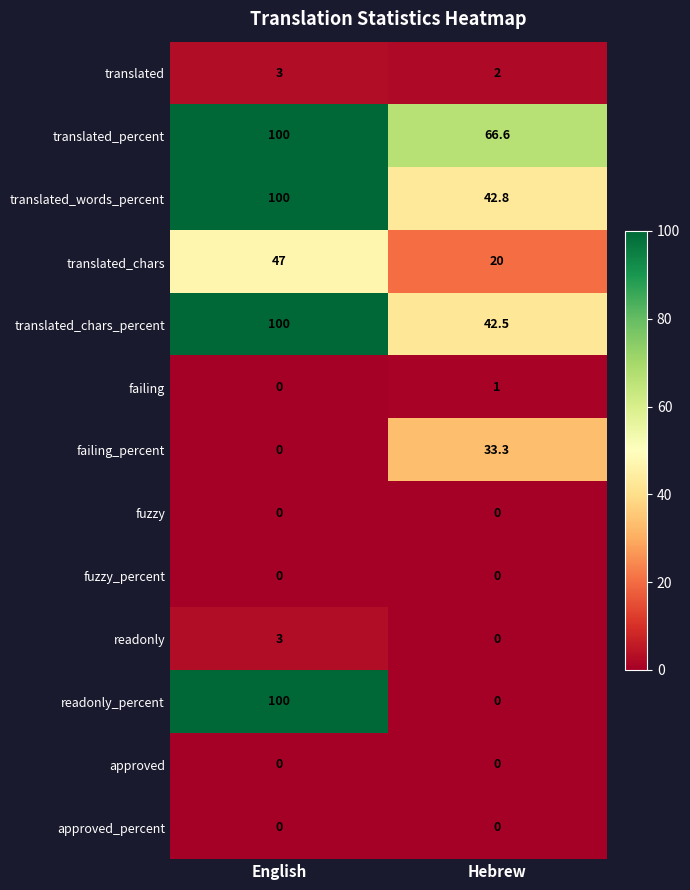

Which label corresponds to the largest value in the chart?

English